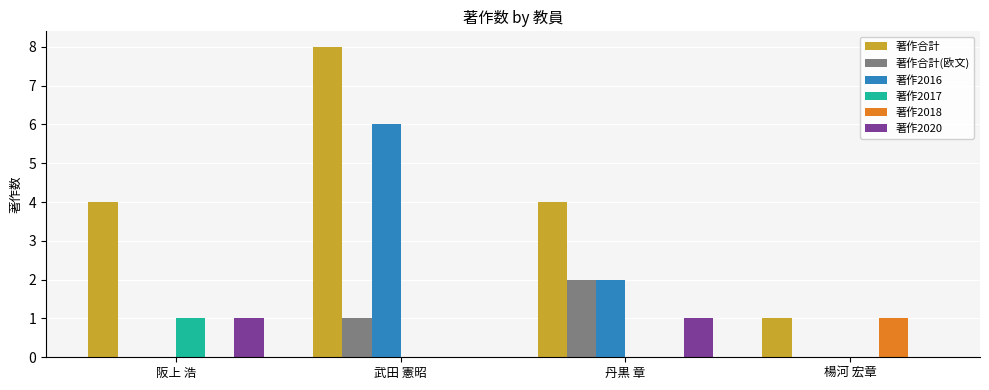

The value of 著作2017 at 阪上 浩 is 0. True or false?

False